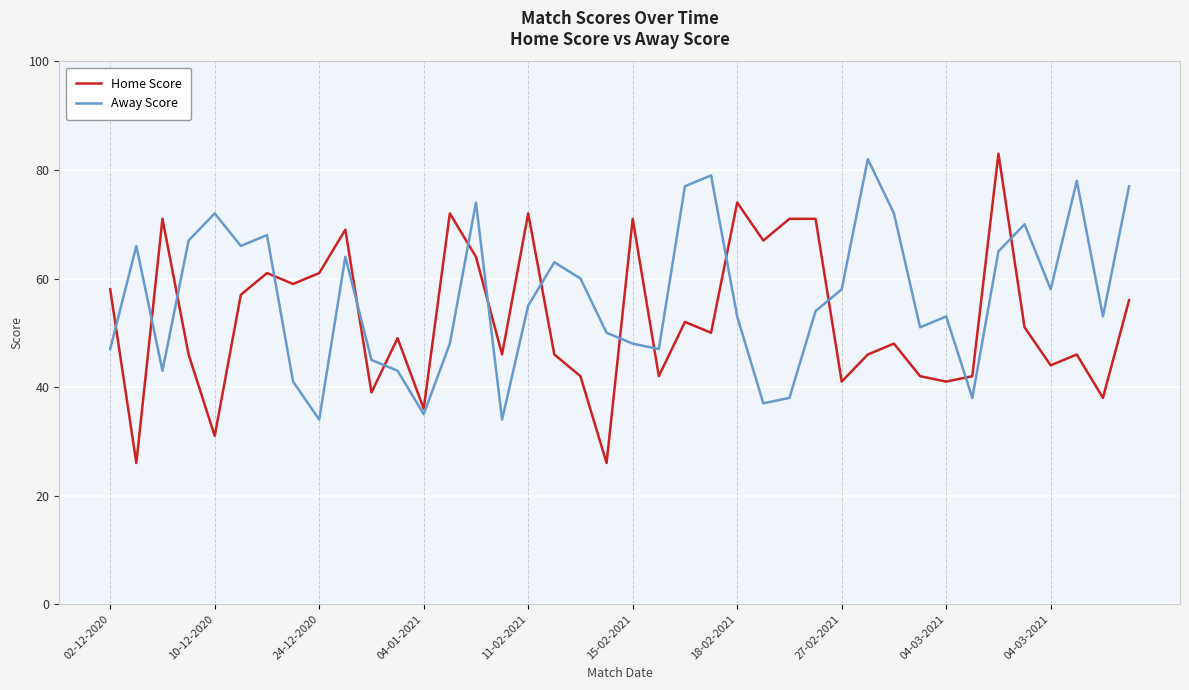

What is the lowest value of the Home Score series?

26